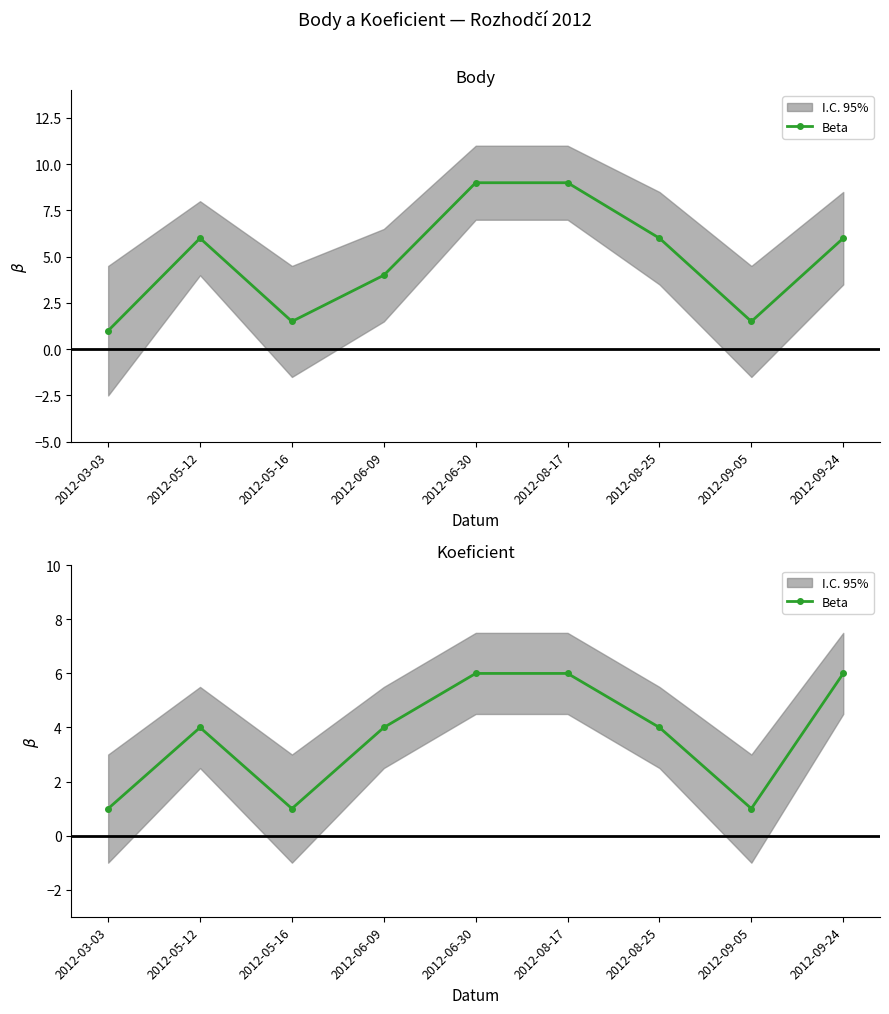

The chart shows a value of 8 at 2012-09-24. True or false?

False